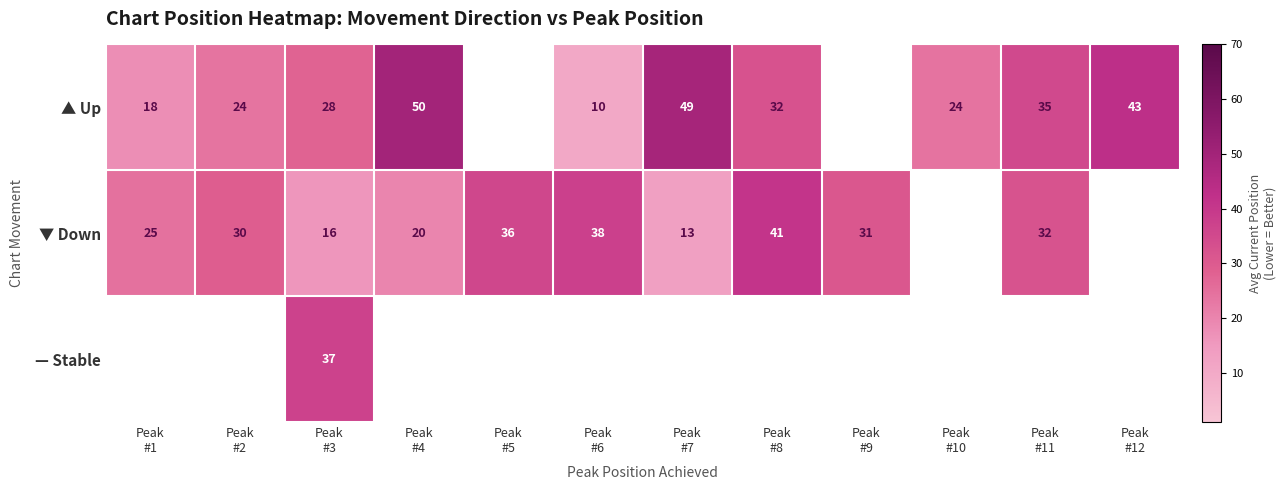

How many values in ▼ Down are above zero?

10